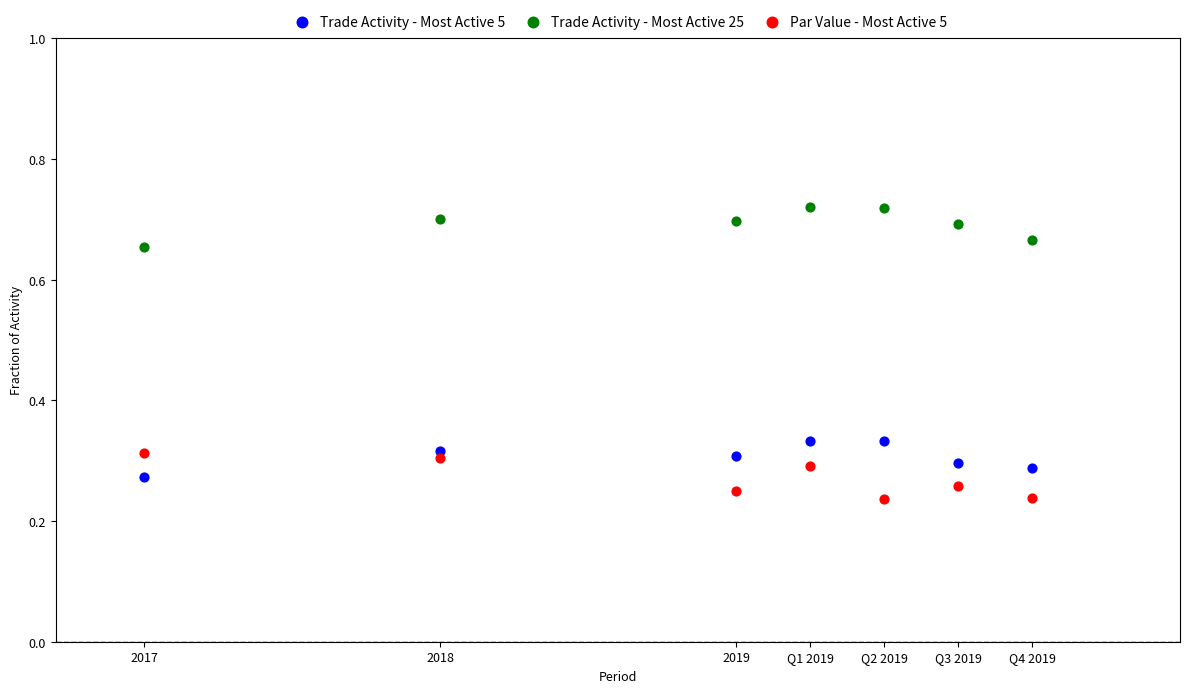

What is the X range (max minus min) for the scatter plot?

3.0